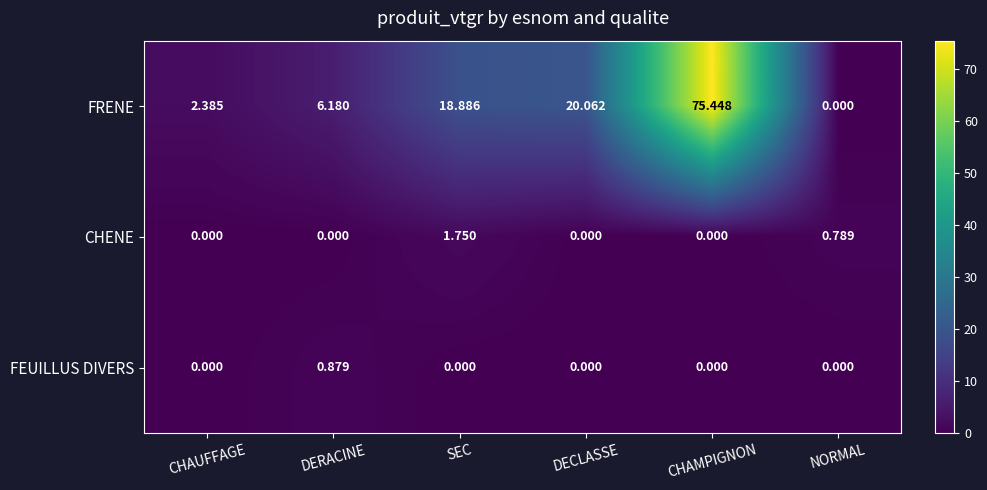

Between DERACINE and CHAMPIGNON, which series saw the biggest shift?

FRENE